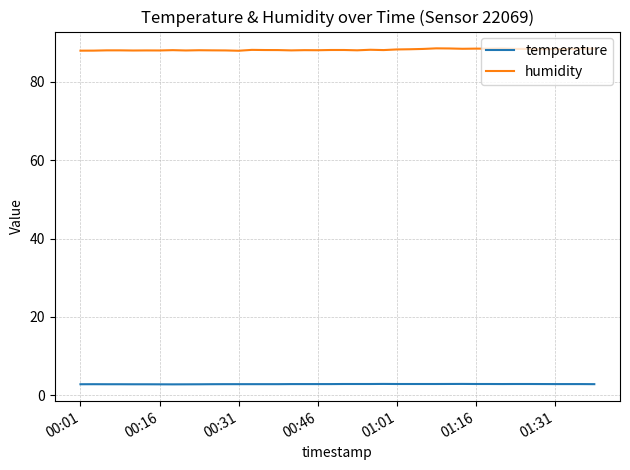

Rank the series by their maximum value, from highest to lowest.

humidity, temperature